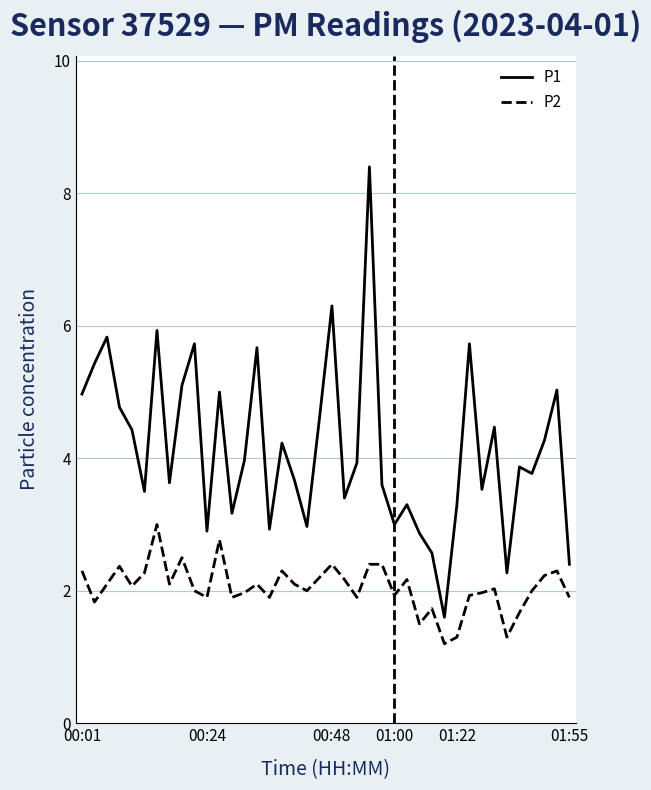

True or false: P1 and P2 intersect in this chart.

False